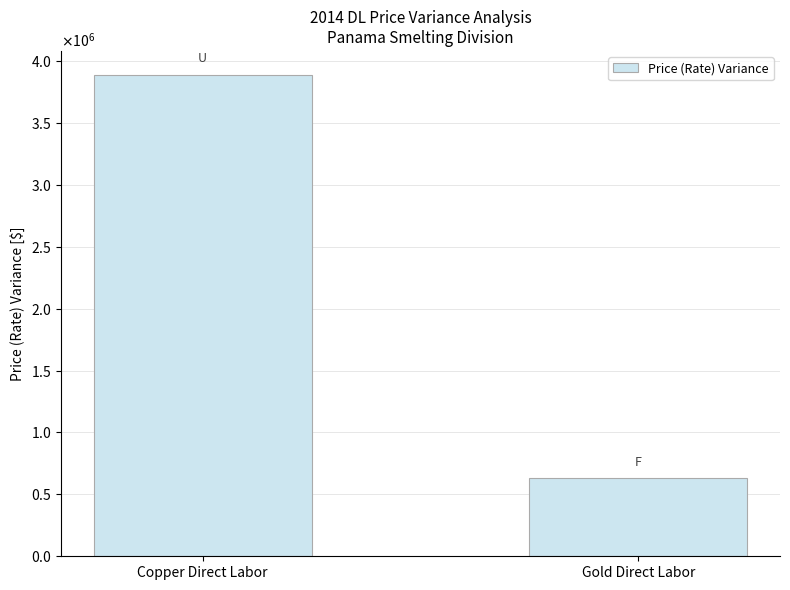

What is the difference between the values at Copper Direct Labor and Gold Direct Labor?

3258000